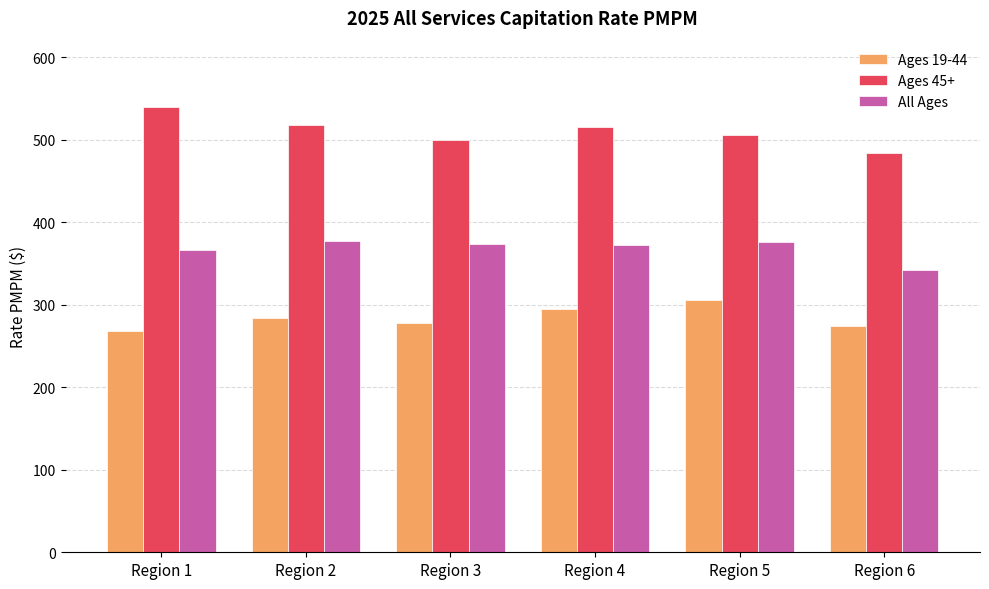

At how many categories does at least one series exceed 361?

6